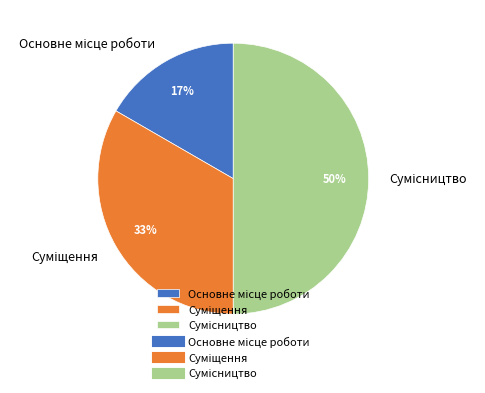

To the nearest percent, what is the difference between the largest and smallest slice percentages?

33%